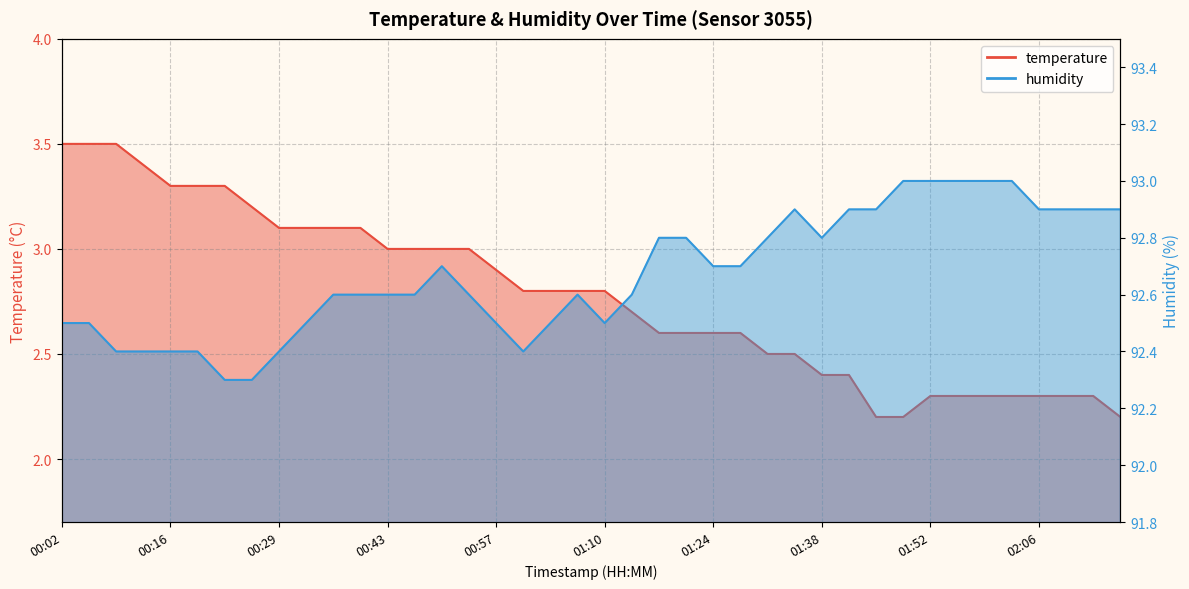

Reading left to right, list all the values displayed in this chart.

temperature: 3.5	3.5	3.5	3.4	3.3	3.3	3.3	3.2	3.1	3.1	3.1	3.1	3.0	3.0	3.0	3.0	2.9	2.8	2.8	2.8	2.8	2.7	2.6	2.6	2.6	2.6	2.5	2.5	2.4	2.4	2.2	2.2	2.3	2.3	2.3	2.3	2.3	2.3	2.3	2.2
humidity: 92.5	92.5	92.4	92.4	92.4	92.4	92.3	92.3	92.4	92.5	92.6	92.6	92.6	92.6	92.7	92.6	92.5	92.4	92.5	92.6	92.5	92.6	92.8	92.8	92.7	92.7	92.8	92.9	92.8	92.9	92.9	93.0	93.0	93.0	93.0	93.0	92.9	92.9	92.9	92.9